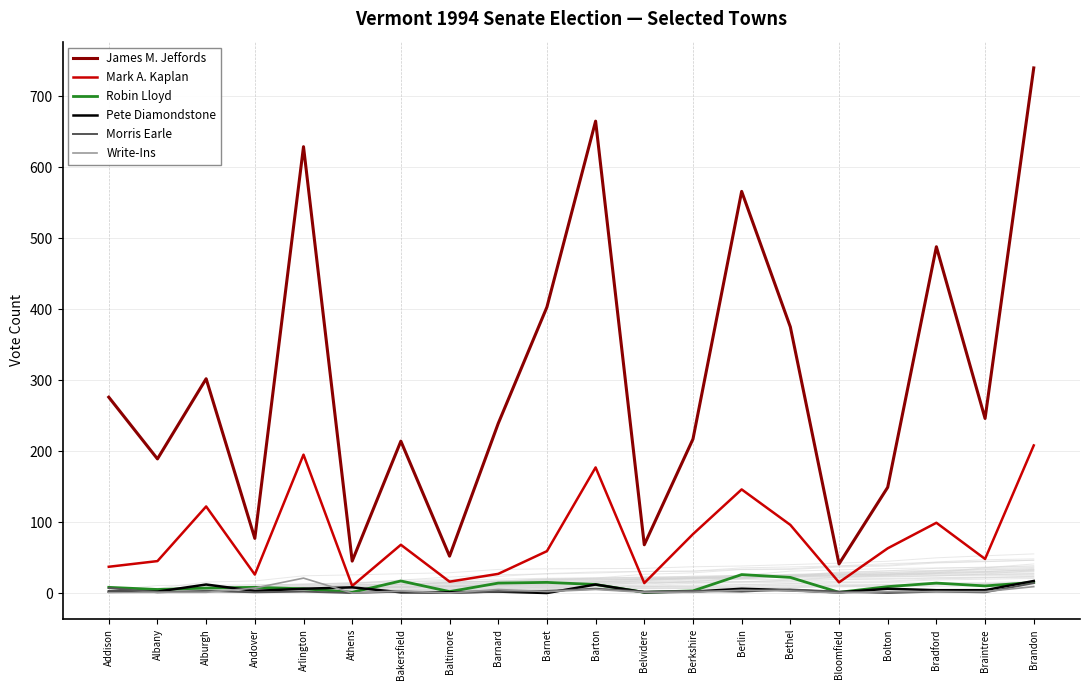

Is this an area chart (filled region under the line)?

No